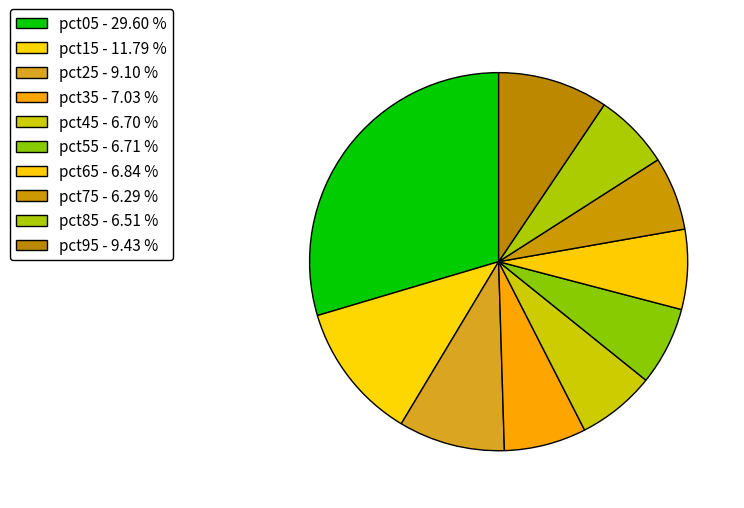

To the nearest percent, what percentage of the pie is pct35?

7%